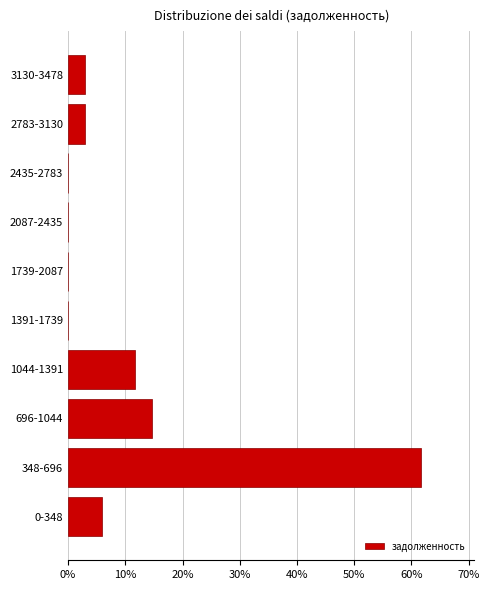

Reading top to bottom, list all the values displayed in this chart.

3130-3478=2.9	2783-3130=2.9	2435-2783=0.0	2087-2435=0.0	1739-2087=0.0	1391-1739=0.0	1044-1391=11.8	696-1044=14.7	348-696=61.8	0-348=5.9